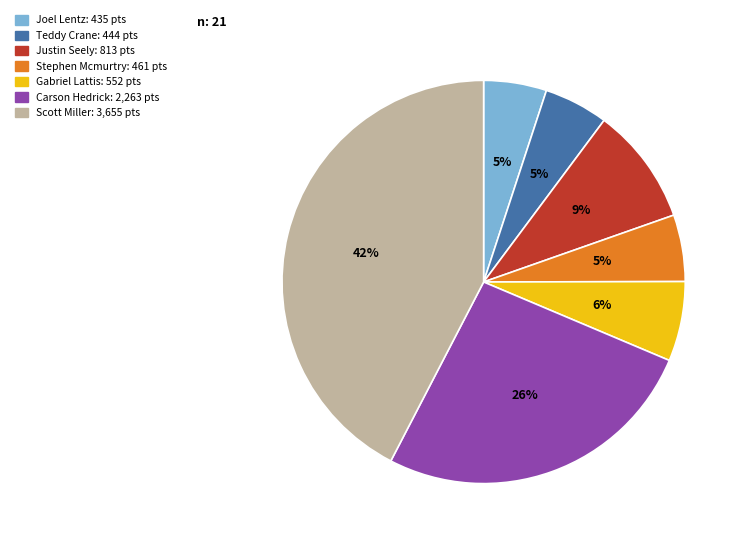

To the nearest percent, what percentage of the pie is Stephen Mcmurtry?

5%